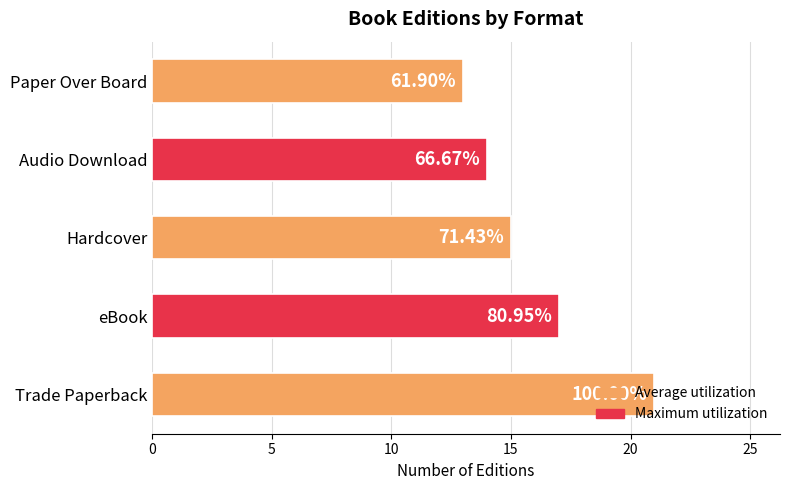

Does the chart contain any negative values?

No